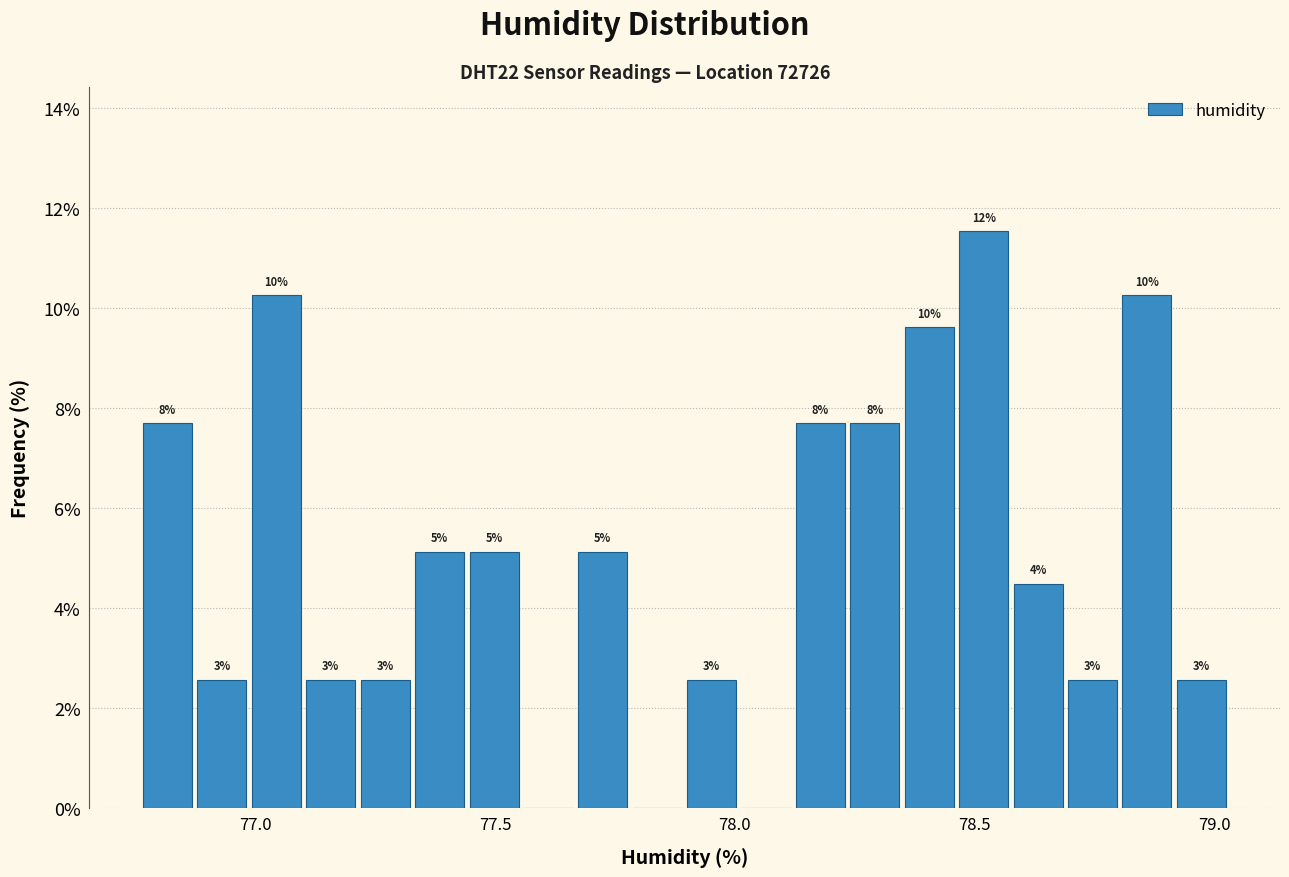

Around what value on the x-axis is the tallest bar? Give the approximate position of its centre, as read against the axis.

78.50